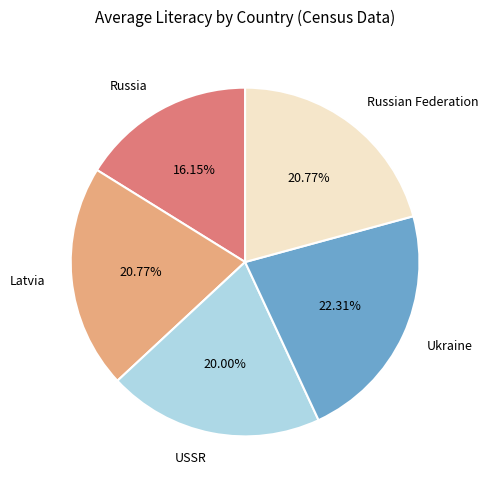

What percentage is the Russia slice, to the nearest percent?

16%